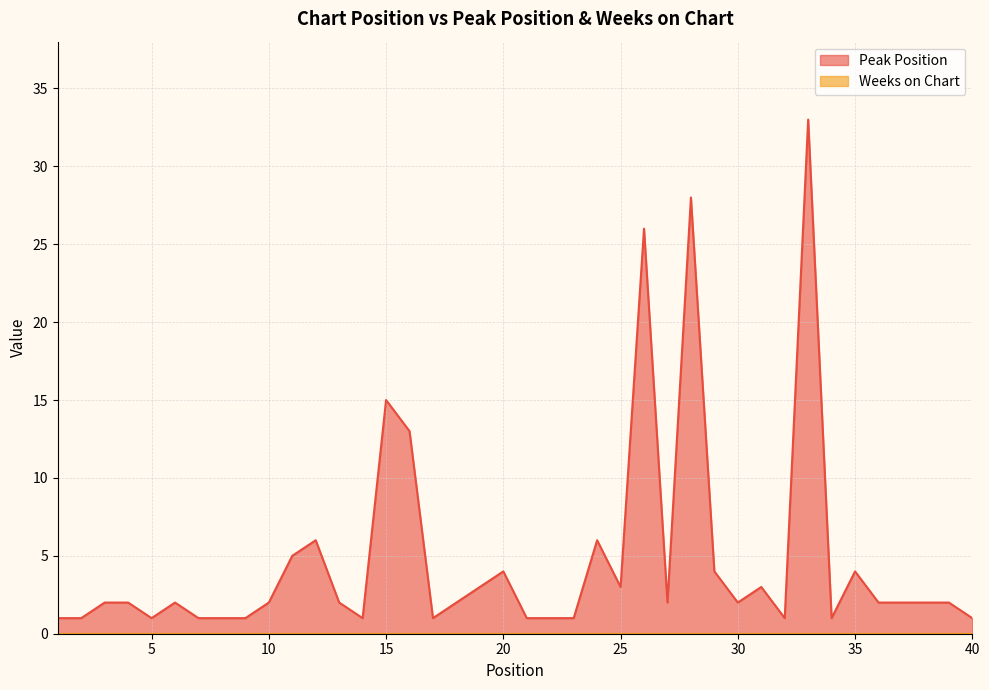

Does the chart display data point markers on the line(s)?

No